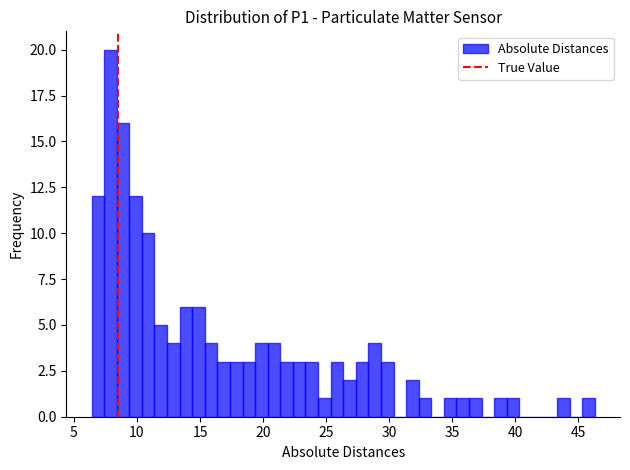

Around what value on the x-axis is the tallest bar? Give the approximate position of its centre, as read against the axis.

8.0